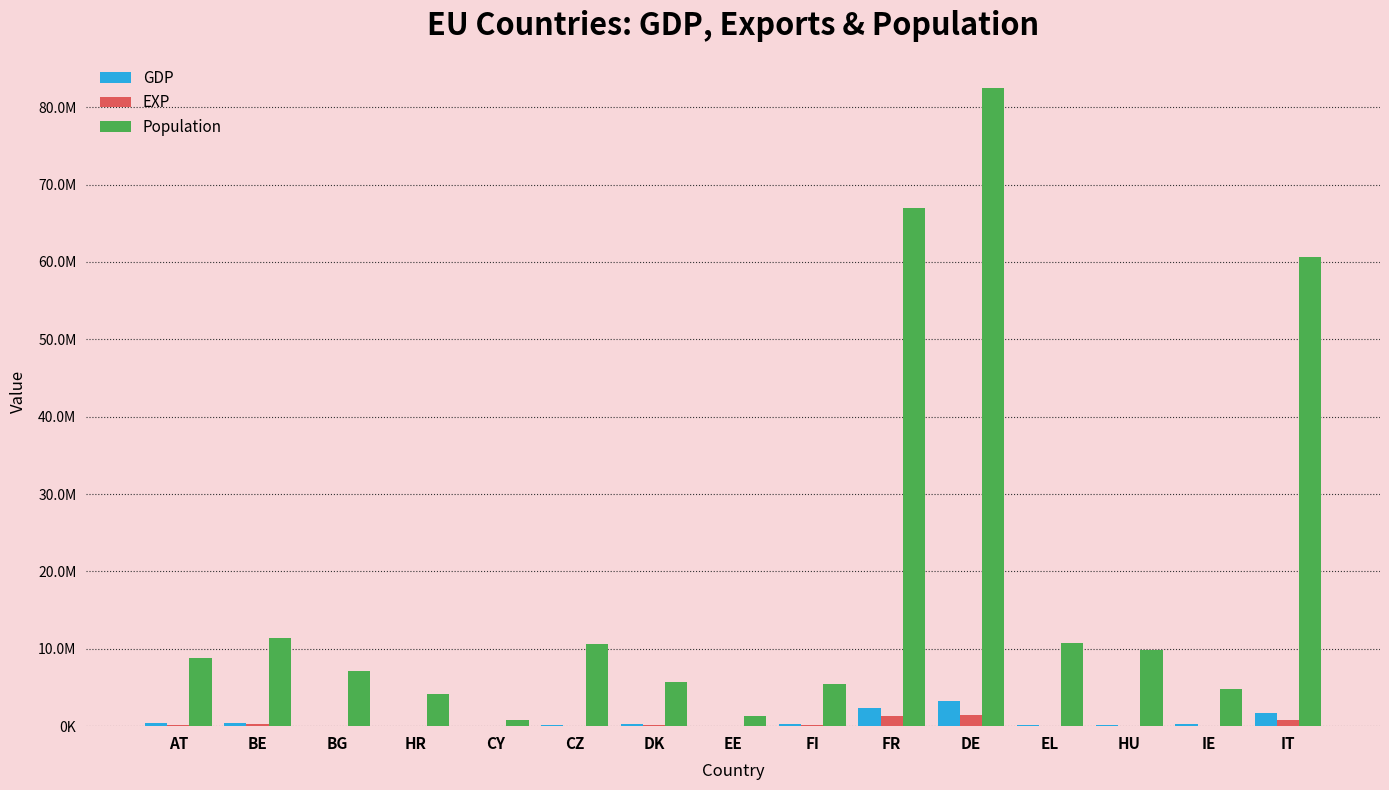

Reading right to left, list all the values displayed in this chart.

GDP: IT=1724954.5	IE=294110.1	HU=124050.3	EL=180217.6	DE=3277340.0	FR=2291705.0	FI=223892.0	EE=23615.1	DK=292806.0	CZ=191721.8	CY=19570.9	HR=48989.5	BG=51663.0	BE=439051.9	AT=369899.2
EXP: IT=840763.0	IE=77269.5	HU=58183.5	EL=85277.0	DE=1439839.0	FR=1294015.0	FI=120807.0	EE=9274.3	DK=149793.0	CZ=74682.2	CY=7344.2	HR=22038.3	BG=18110.6	BE=228985.8	AT=181809.1
Population: IT=60589445.0	IE=4784383.0	HU=9797561.0	EL=10768193.0	DE=82521653.0	FR=66989083.0	FI=5503297.0	EE=1315635.0	DK=5748769.0	CZ=10578820.0	CY=854802.0	HR=4154213.0	BG=7101859.0	BE=11351727.0	AT=8772865.0